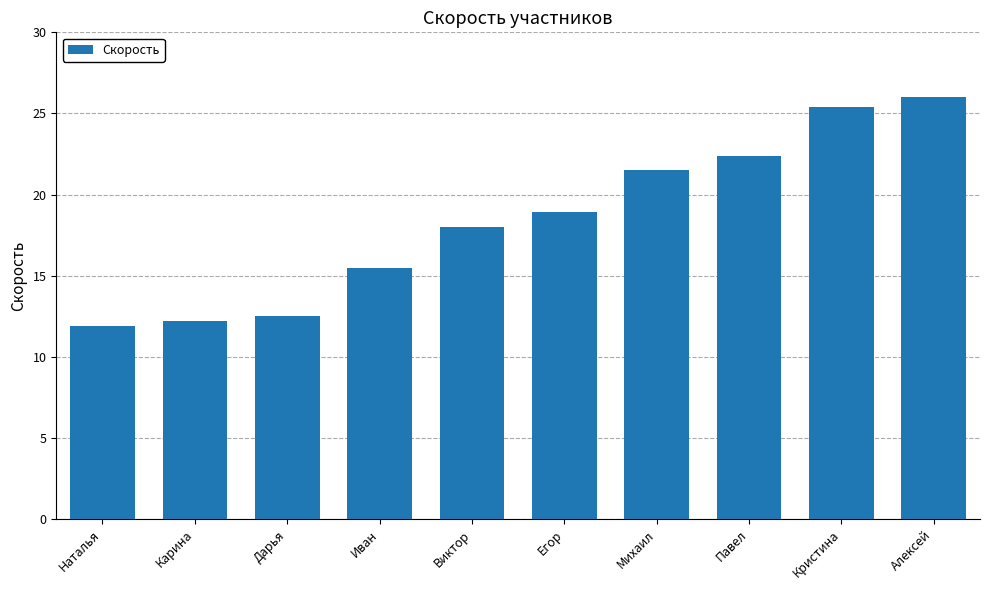

What is the label of the 4th bar from the left?

Иван